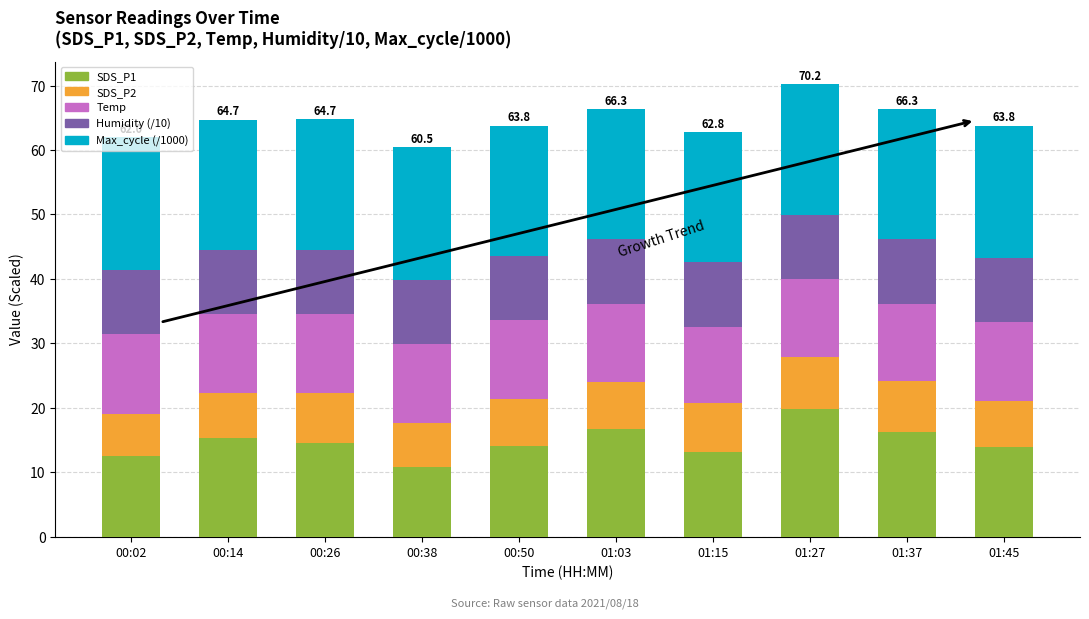

What is the total value across all series at 00:50?

63.8